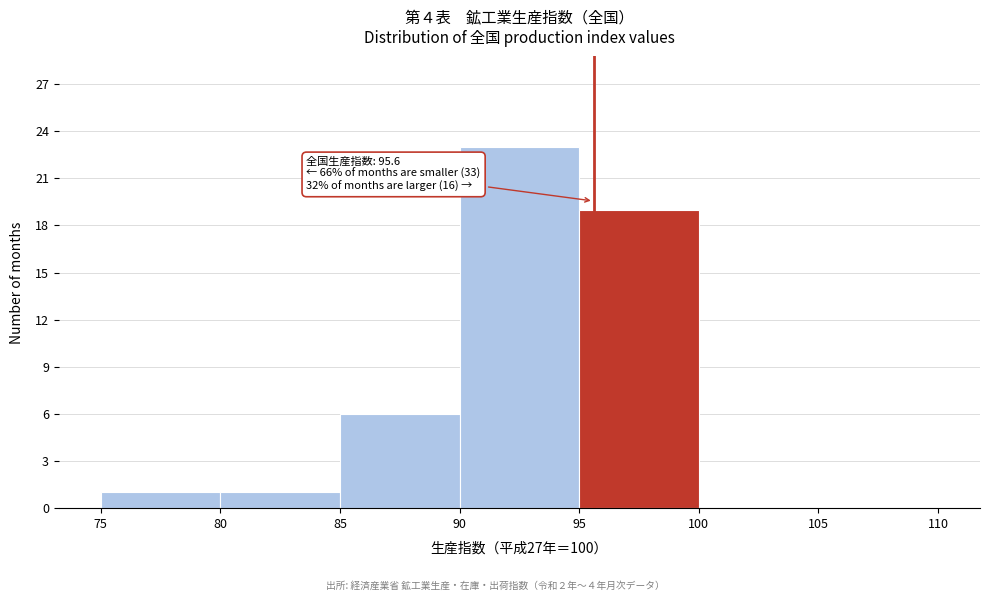

Which range on the x-axis has the tallest bar?

90 to 95